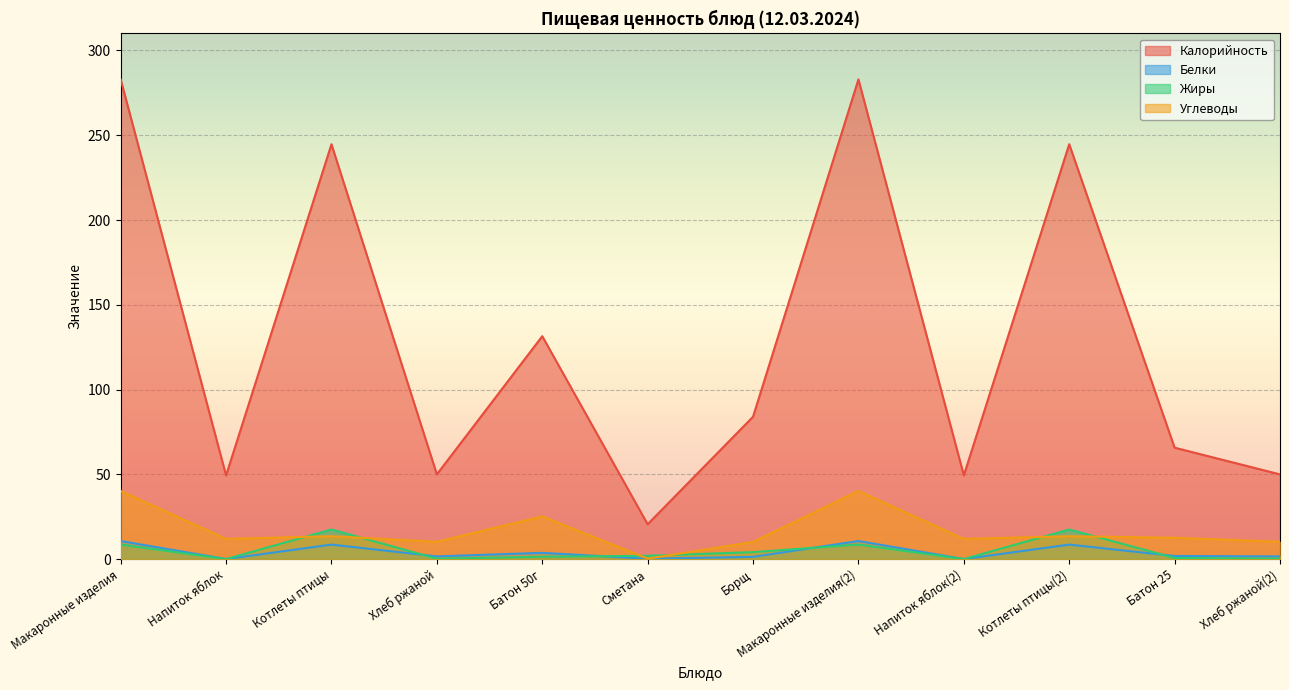

The Жиры series shows 7.5 at Котлеты птицы. True or false?

False